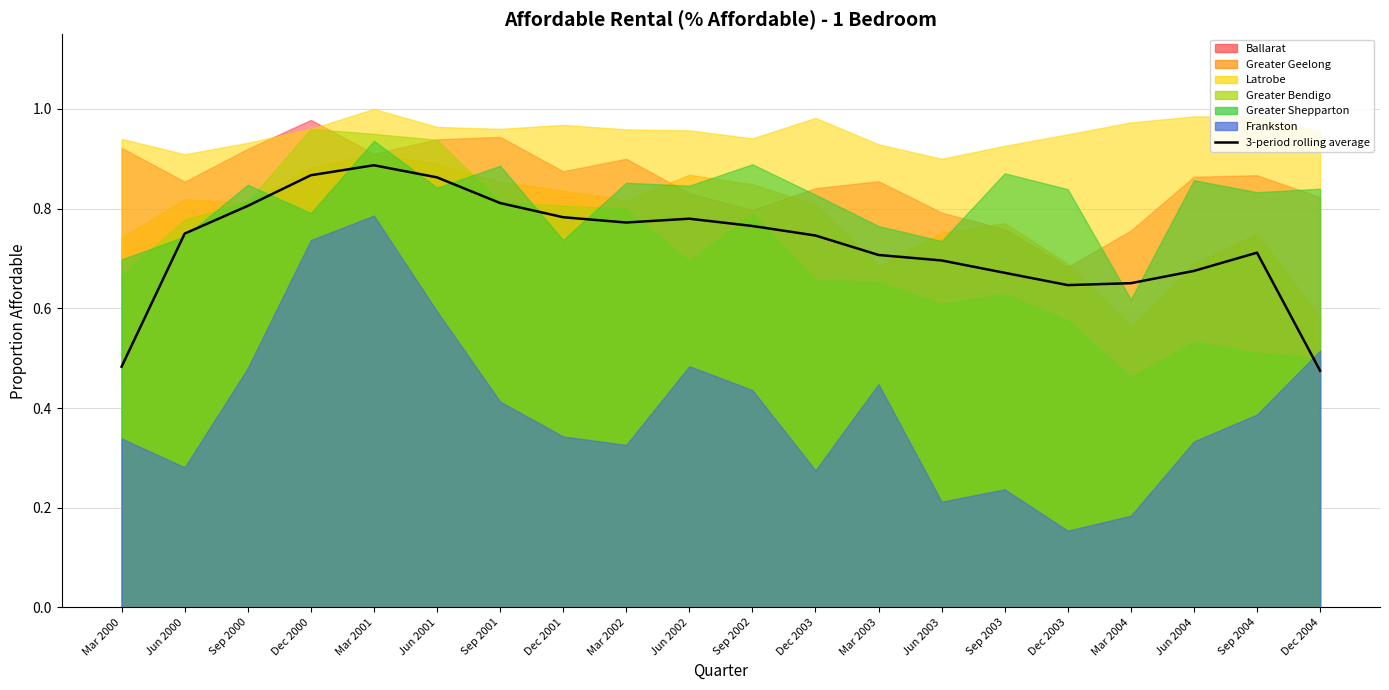

What is the average value?

0.7